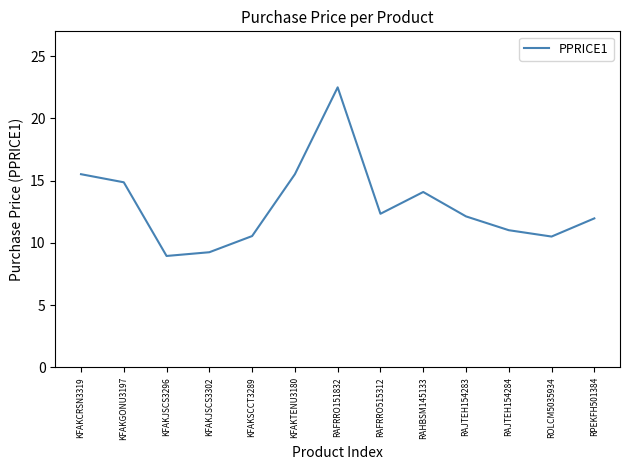

What is the sum of the values at KFAKJSCS3296 and KFAKTENU3180?

24.5